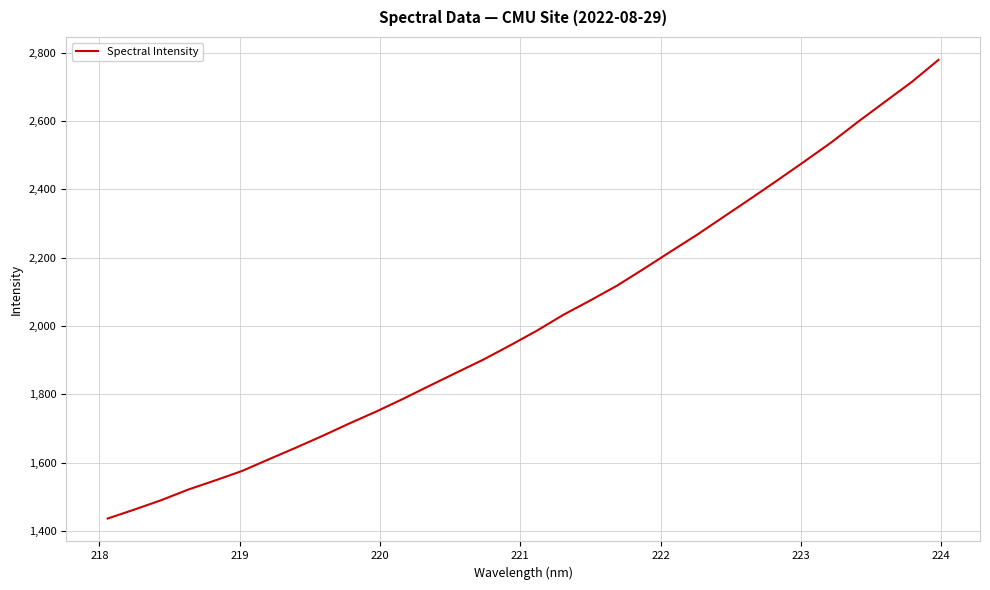

Is this an area chart (filled region under the line)?

No